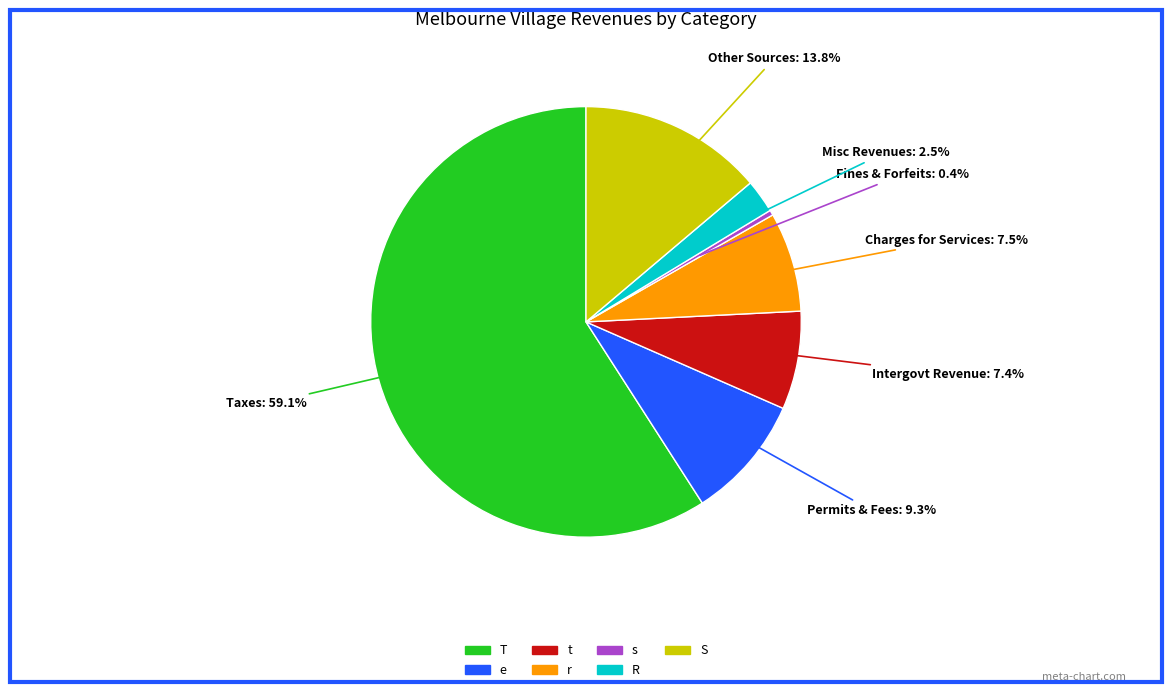

How many slices are in this pie chart?

7